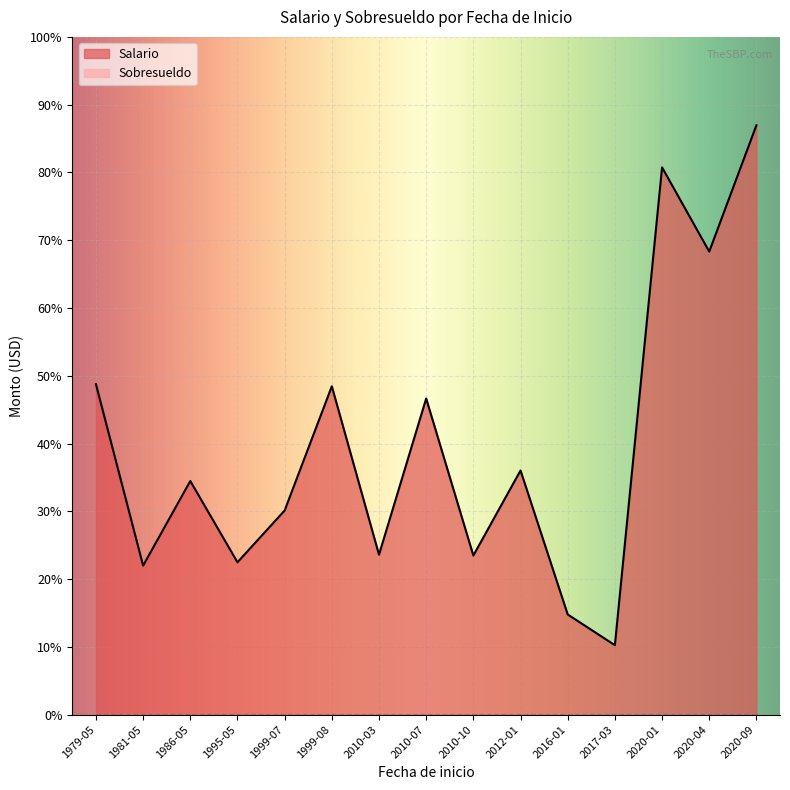

What are all the series names shown in the legend?

Salario, Sobresueldo